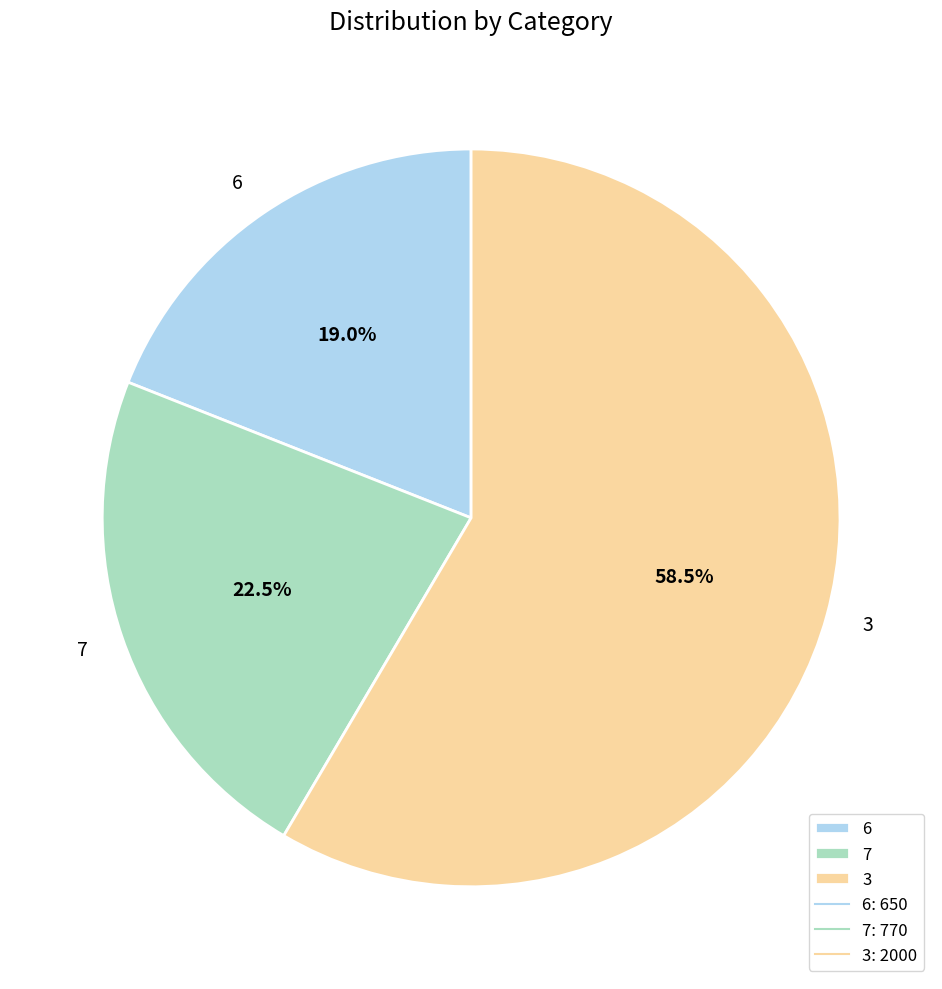

How many segments does this pie chart have?

3